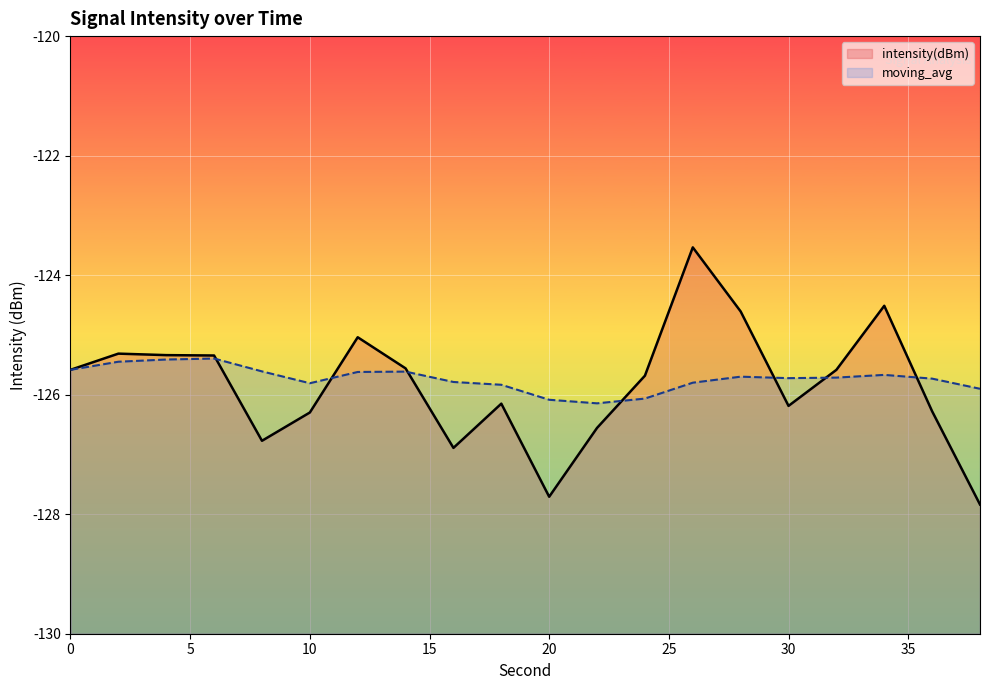

Does the chart display data point markers on the line(s)?

No